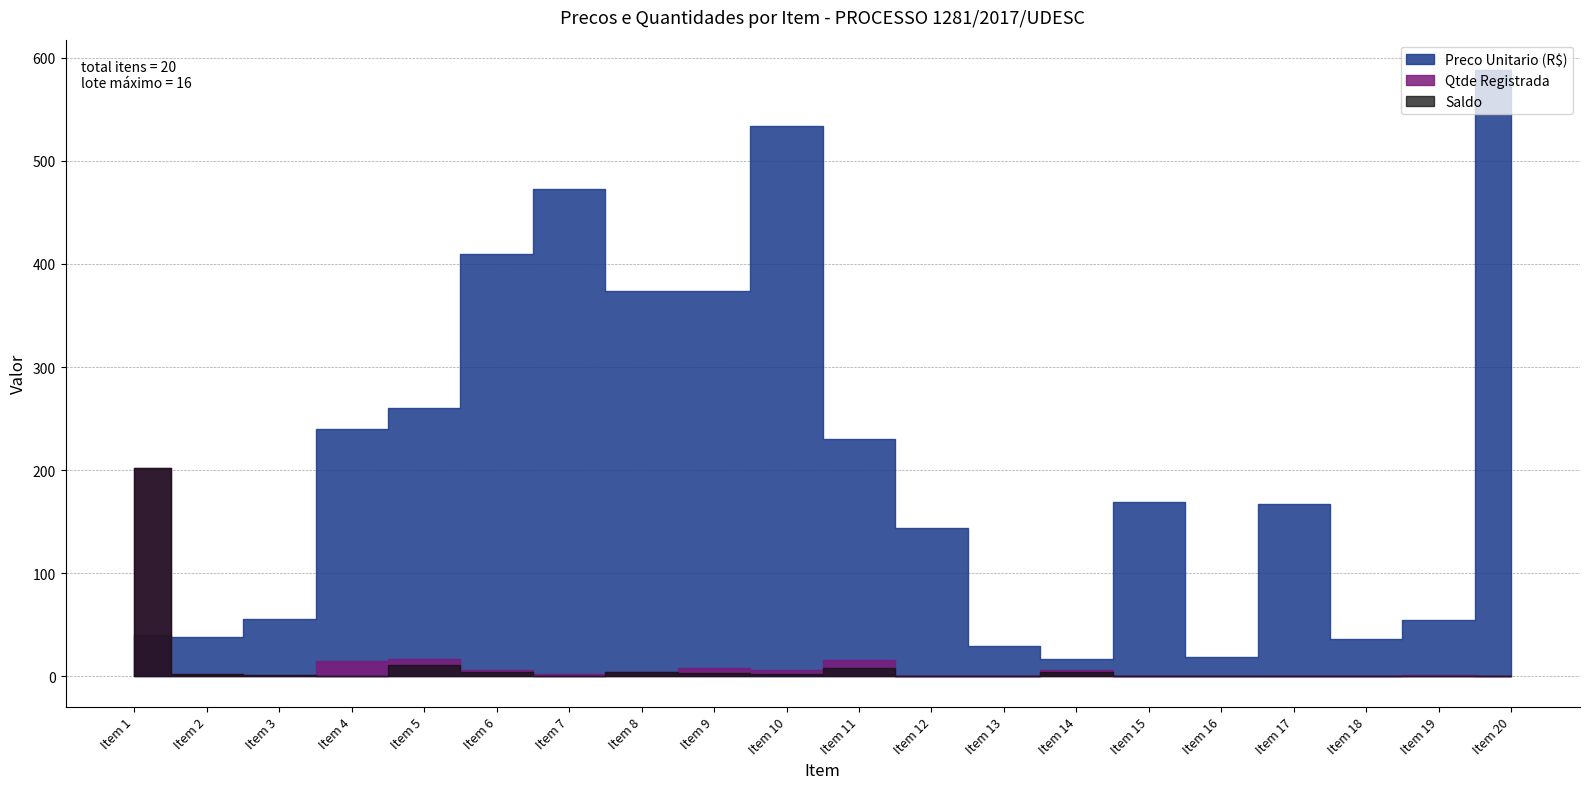

Which category has the highest value across all series?

Item 20